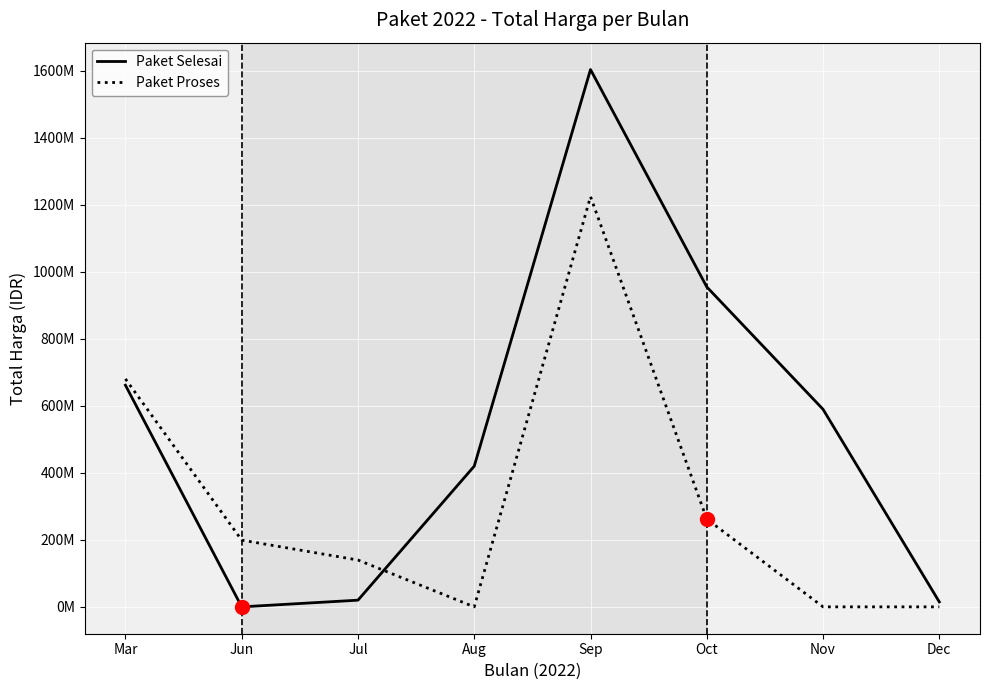

What is the label of the 3rd point from the right?

Oct